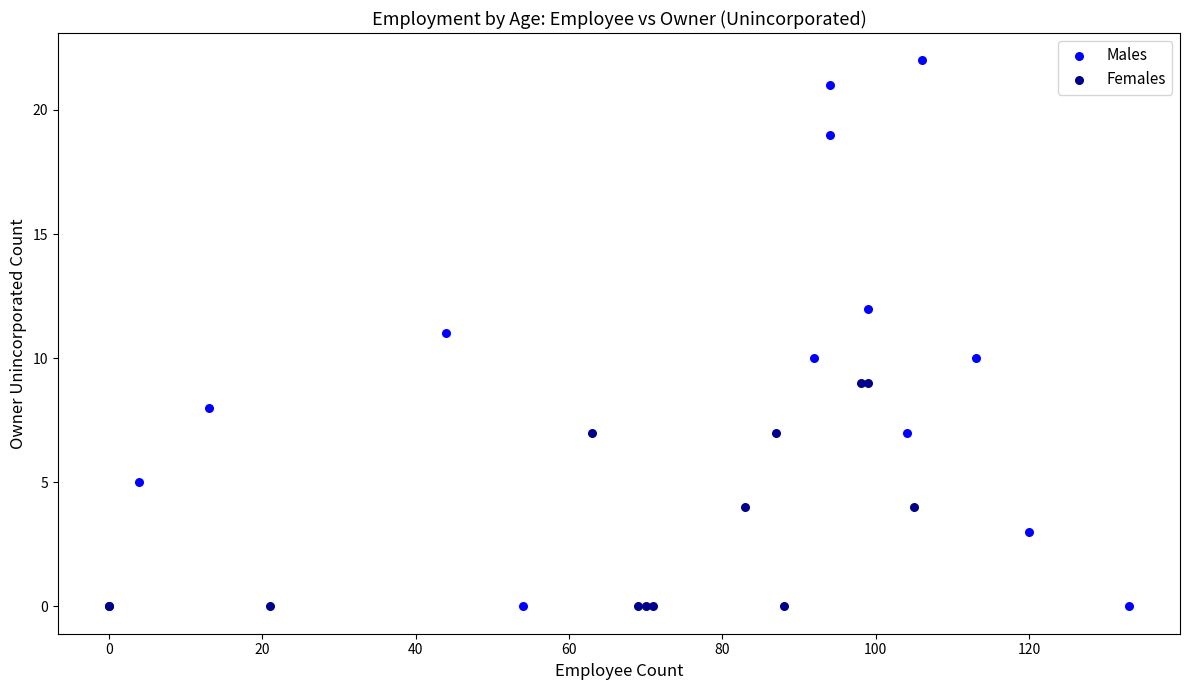

Which series has the widest spread of Y values?

Males